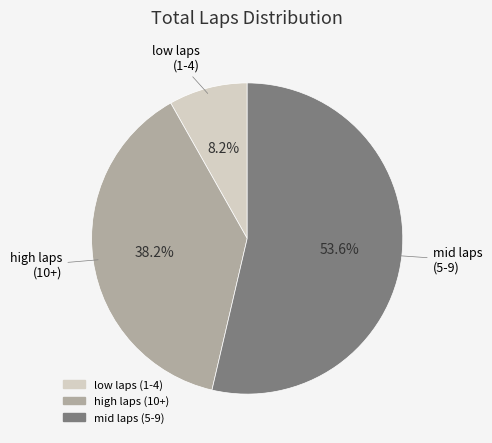

Is there a majority slice in this chart?

Yes